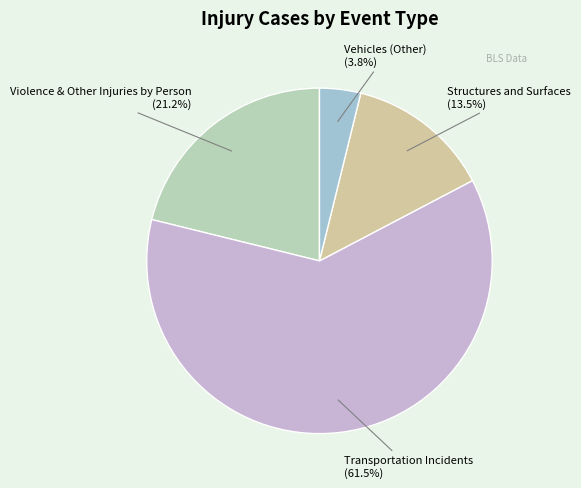

What is the smallest slice in the pie chart?

Vehicles (Other)